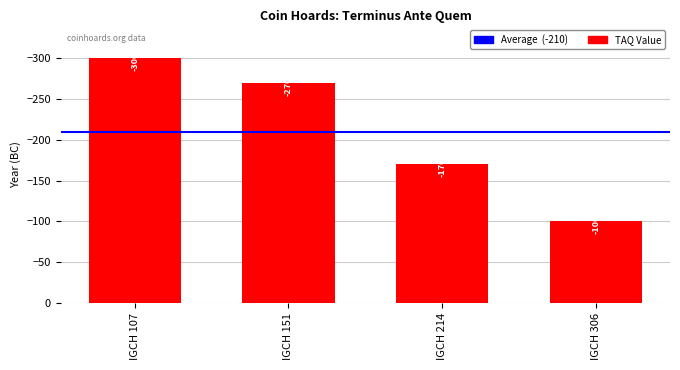

What is the sum of all values?

-840